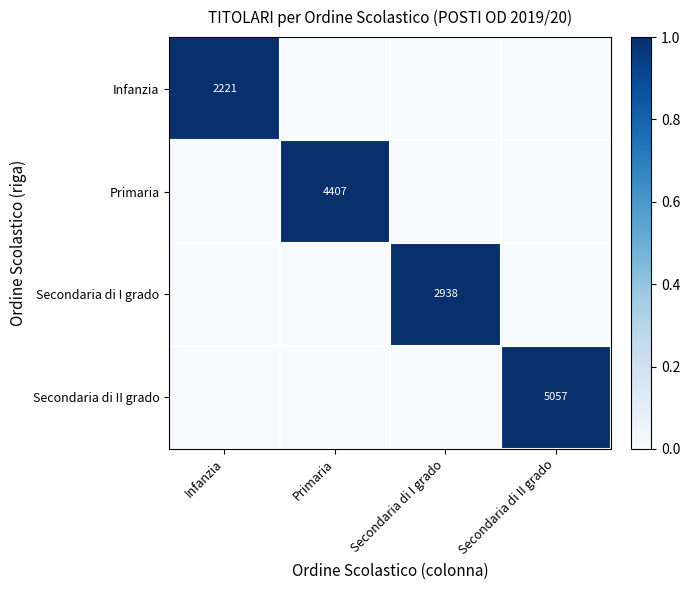

The Primaria series shows 4407 at Primaria. True or false?

True